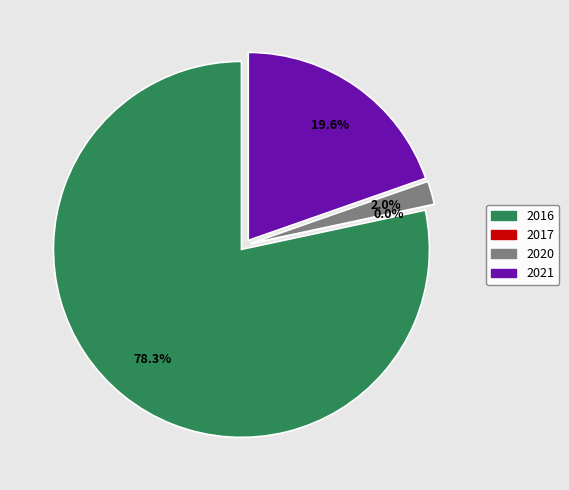

What is the change in value from 2017 to 2021?

+1656.1